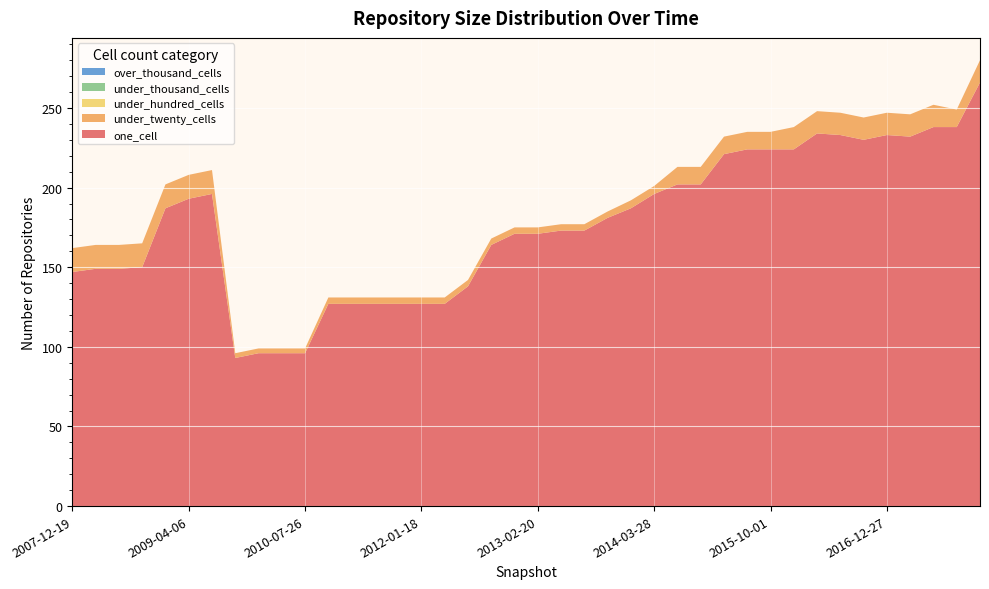

Reading left to right, transcribe all the data shown in this chart.

one_cell: 147	149	149	150	187	193	196	93	96	96	96	127	127	127	127	127	127	138	164	171	171	173	173	181	187	196	202	202	221	224	224	224	234	233	230	233	232	238	238	266
under_twenty_cells: 15	15	15	15	15	15	15	3	3	3	3	4	4	4	4	4	4	4	4	4	4	4	4	4	5	5	11	11	11	11	11	14	14	14	14	14	14	14	11	14
under_hundred_cells: 0	0	0	0	0	0	0	0	0	0	0	0	0	0	0	0	0	0	0	0	0	0	0	0	0	0	0	0	0	0	0	0	0	0	0	0	0	0	0	0
under_thousand_cells: 0	0	0	0	0	0	0	0	0	0	0	0	0	0	0	0	0	0	0	0	0	0	0	0	0	0	0	0	0	0	0	0	0	0	0	0	0	0	0	0
over_thousand_cells: 0	0	0	0	0	0	0	0	0	0	0	0	0	0	0	0	0	0	0	0	0	0	0	0	0	0	0	0	0	0	0	0	0	0	0	0	0	0	0	0